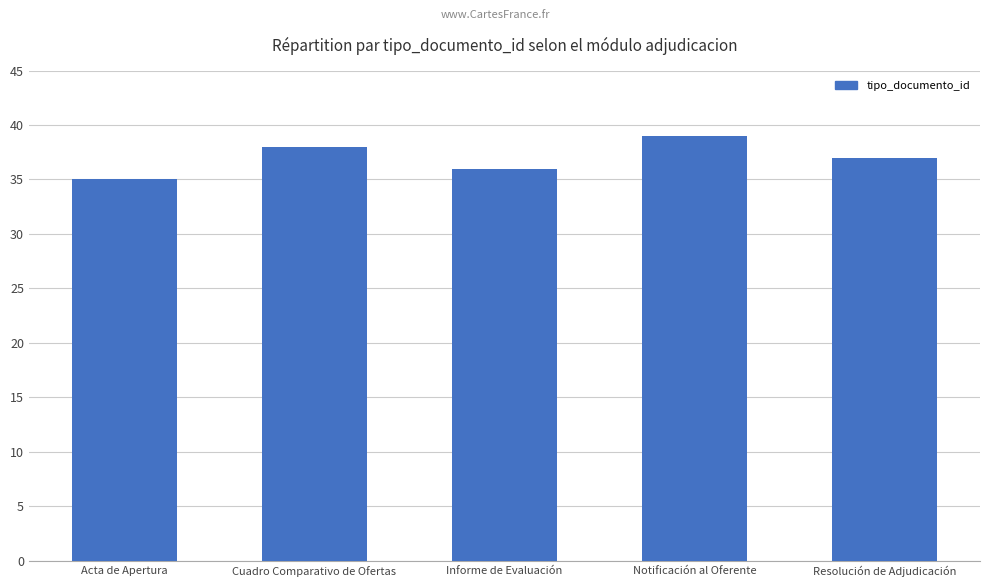

What is the average value?

37